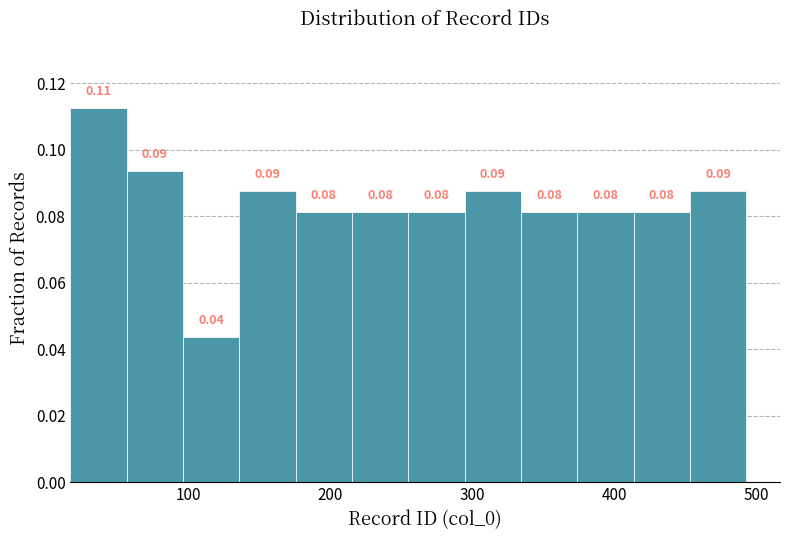

Around what value on the x-axis is the tallest bar? Give the approximate position of its centre, as read against the axis.

40